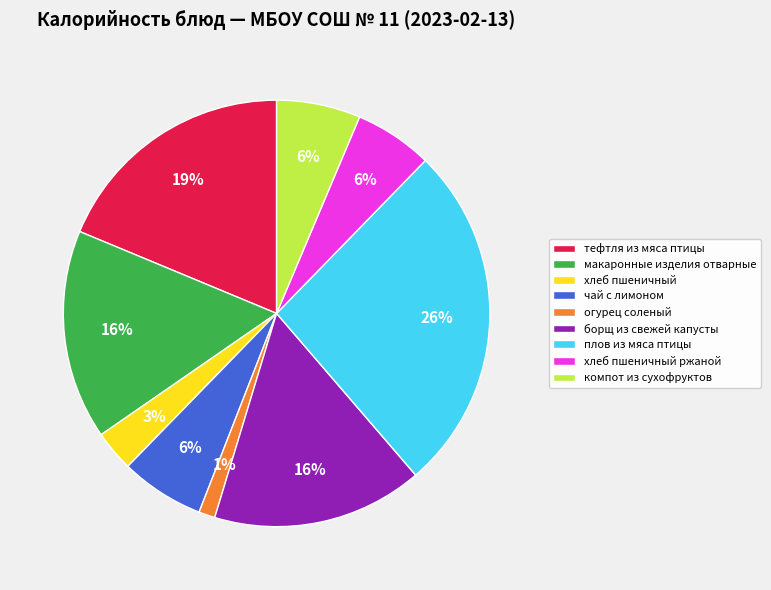

Do огурец соленый and чай с лимоном together represent more than half of the pie?

No